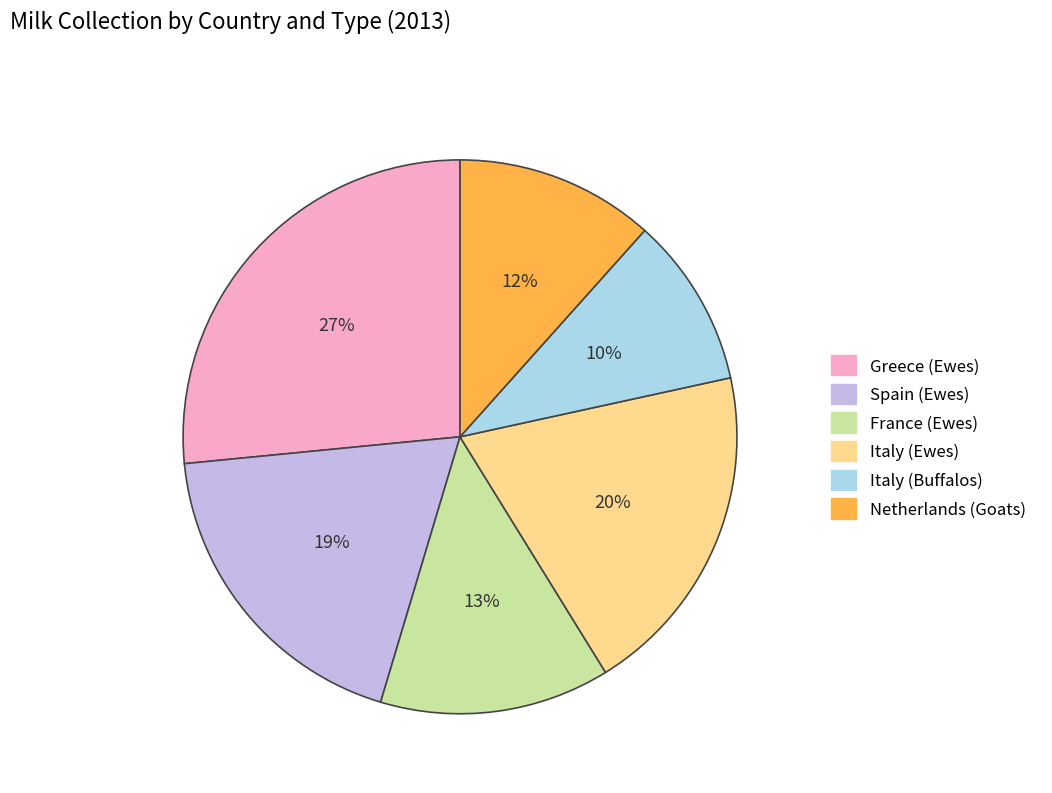

To the nearest percent, what is the difference between the largest and smallest slice percentages?

17%